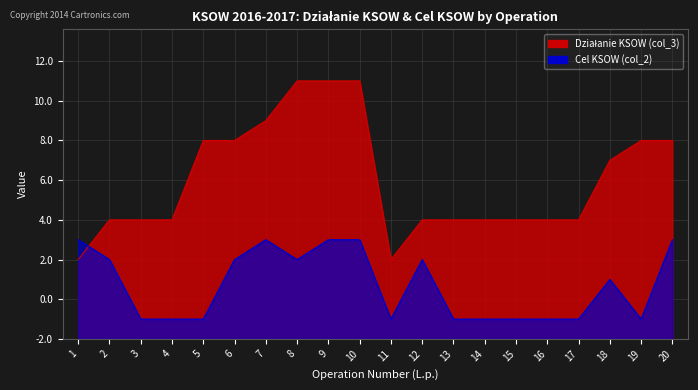

At which category does the chart reach its minimum across all series?

3